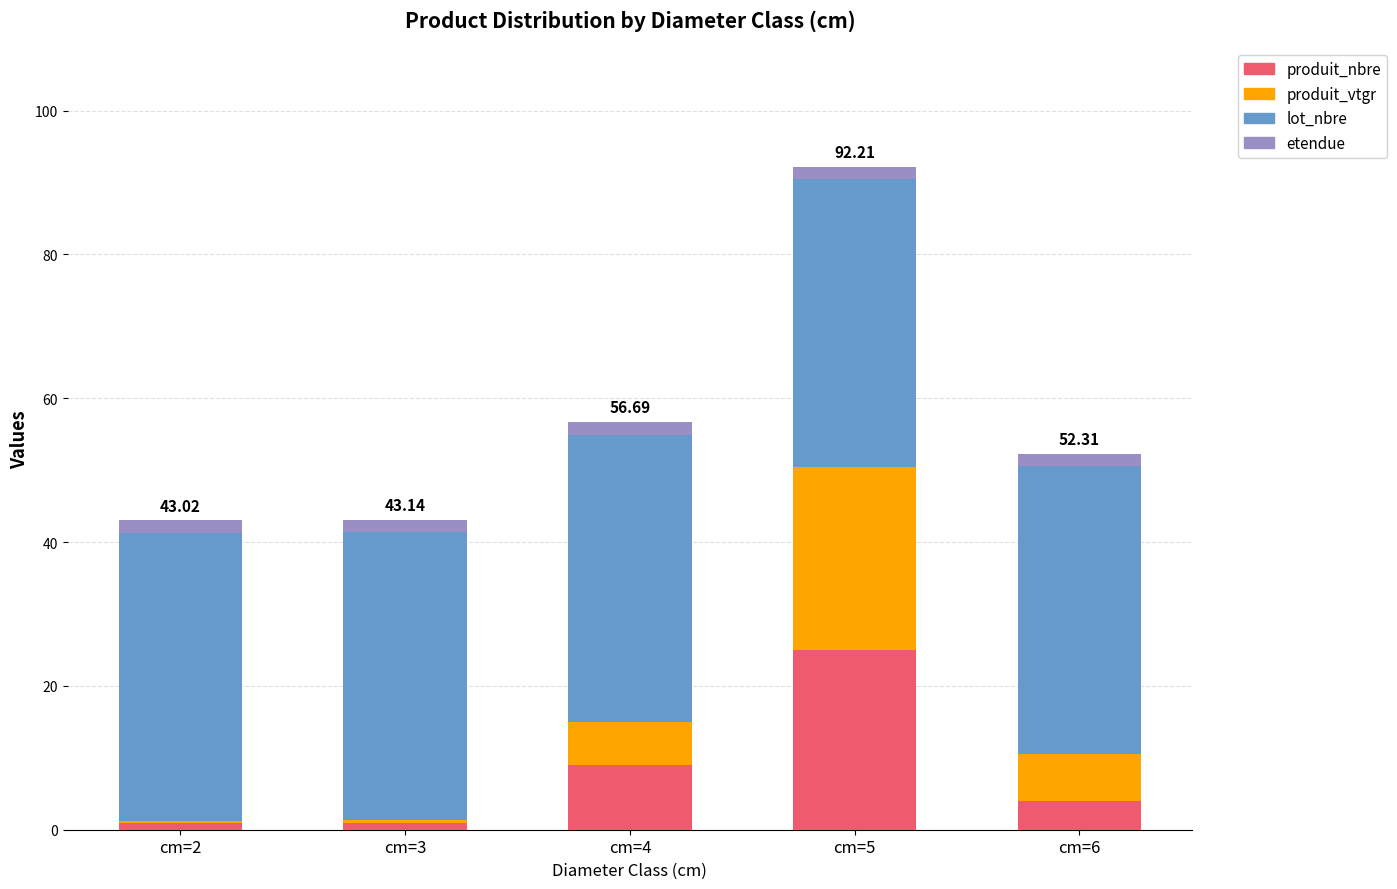

What is the sum of all produit_nbre values?

40.0